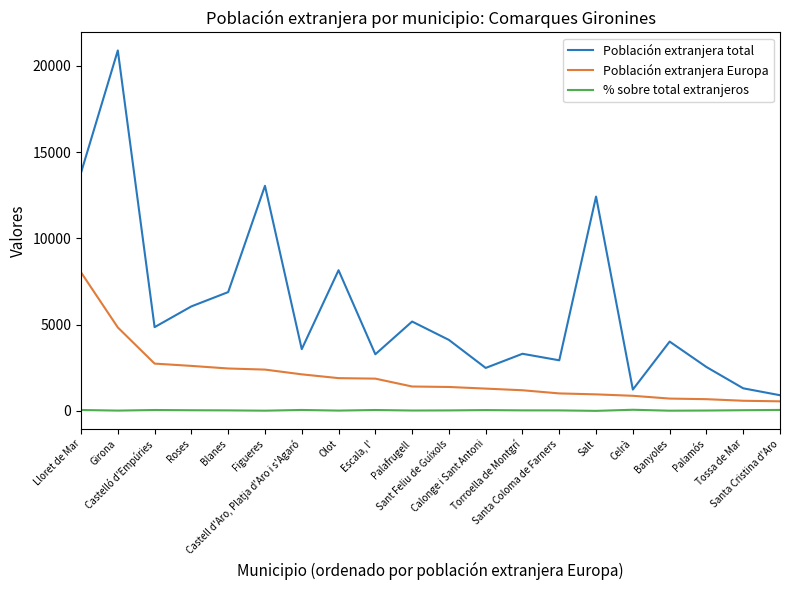

Rank the series at Girona from lowest to highest value.

% sobre total extranjeros, Población extranjera Europa, Población extranjera total